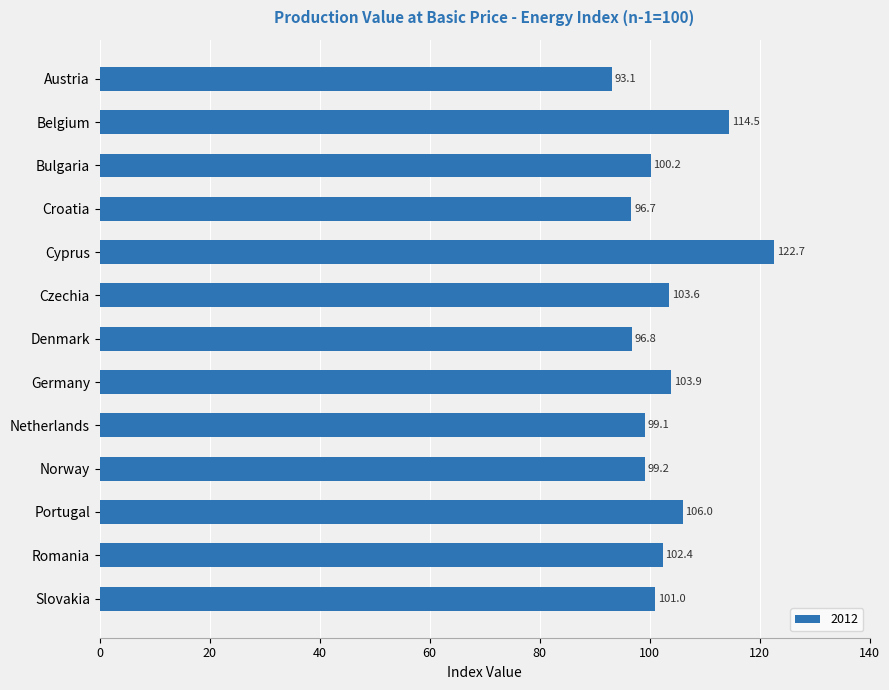

What is the approximate value at Norway?

99.2